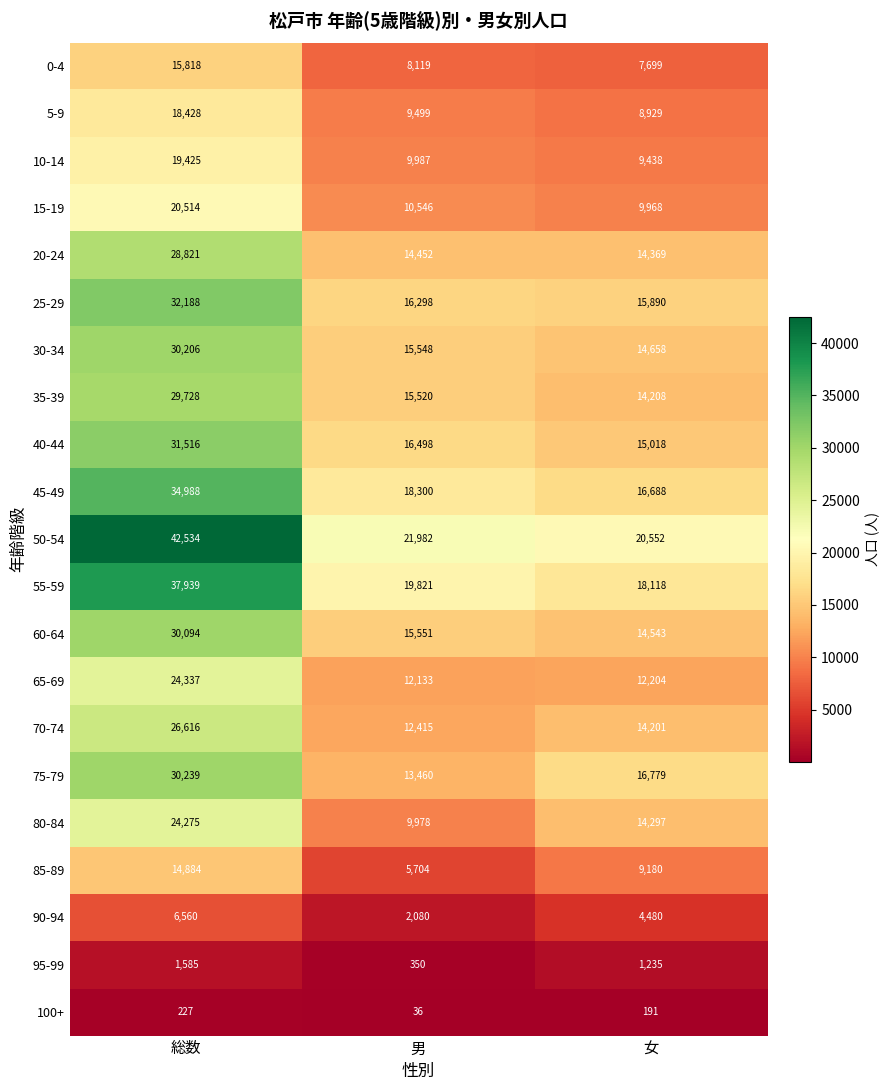

List the series in order of their peak value, highest first.

50-54, 55-59, 45-49, 25-29, 40-44, 75-79, 30-34, 60-64, 35-39, 20-24, 70-74, 65-69, 80-84, 15-19, 10-14, 5-9, 0-4, 85-89, 90-94, 95-99, 100+